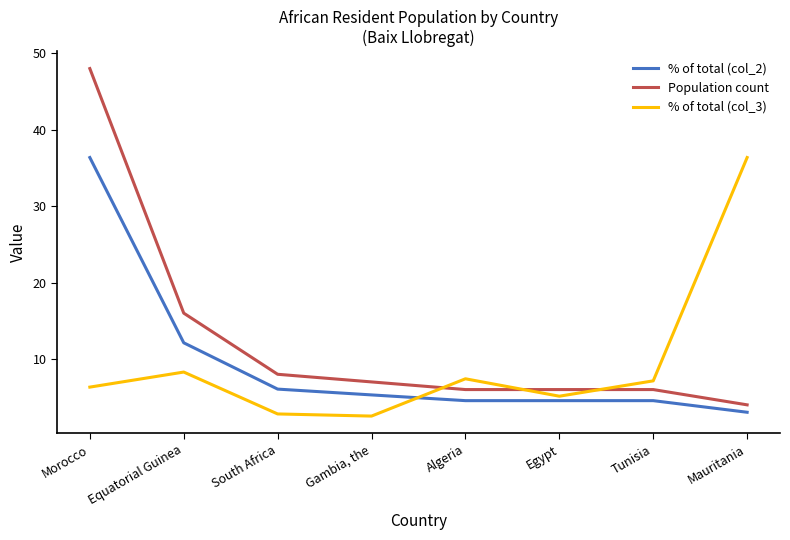

Where does the % of total (col_3) series first go above 7?

Equatorial Guinea